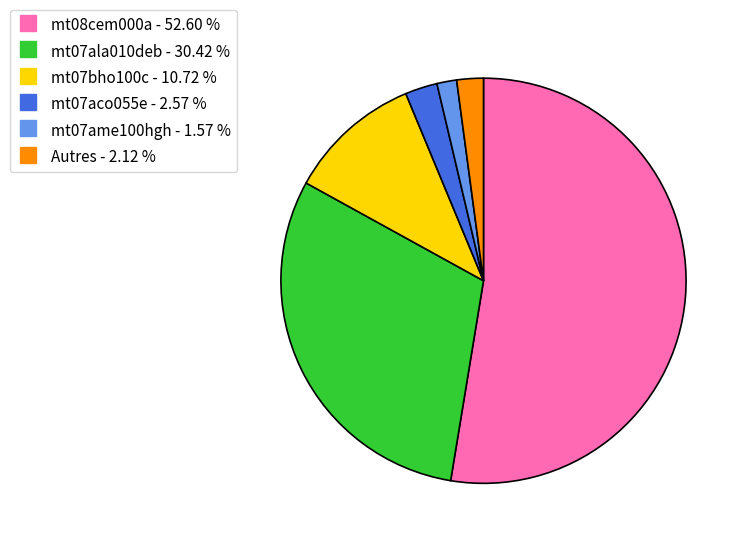

Is there any slice that represents more than half of the pie?

Yes